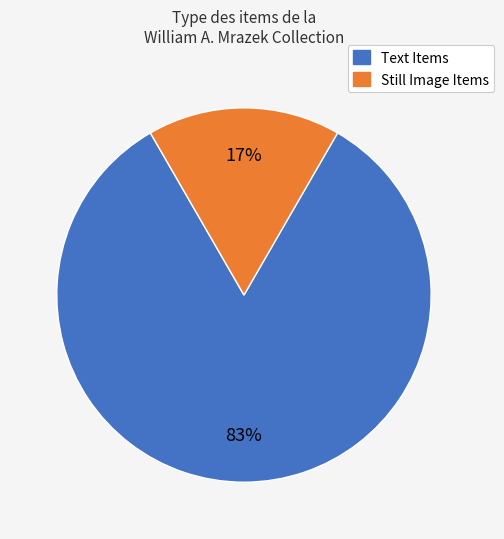

Count the number of slices in the pie.

2